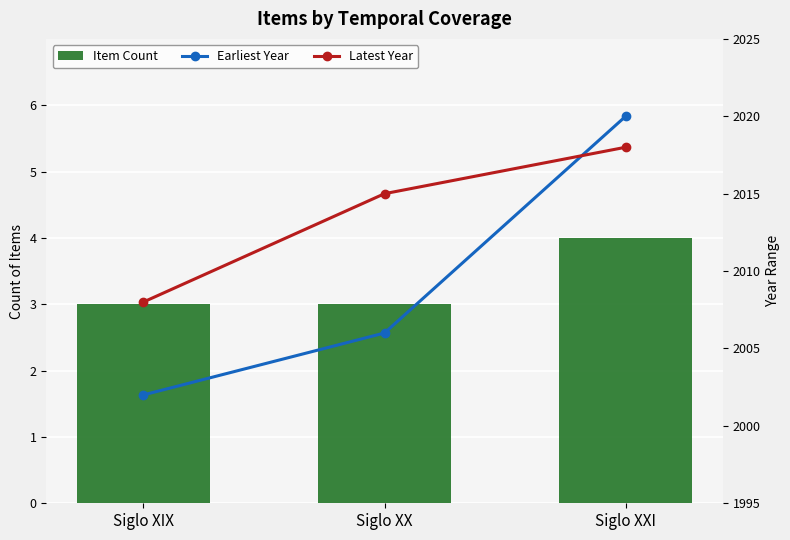

What is the difference between the highest and lowest values at Siglo XX?

2012